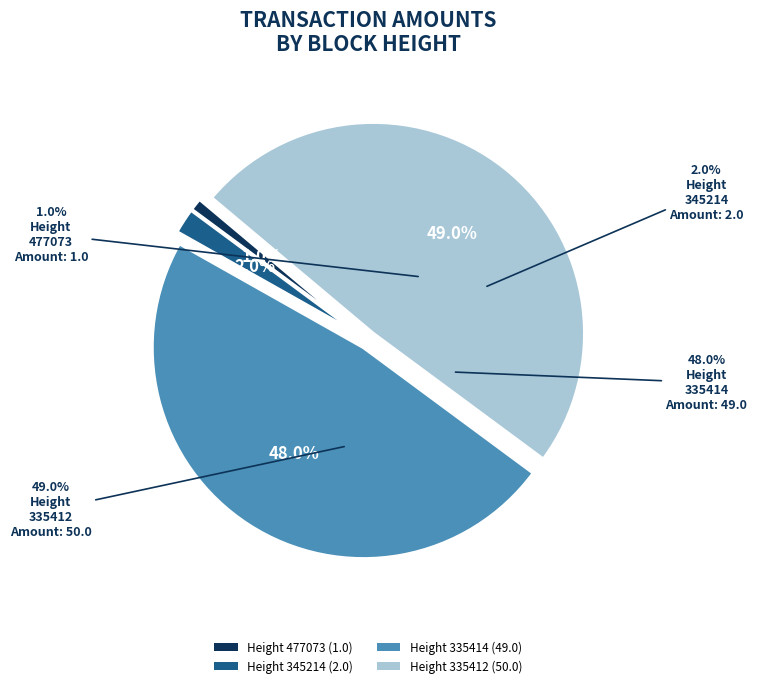

Which category has the biggest portion of the pie?

335412